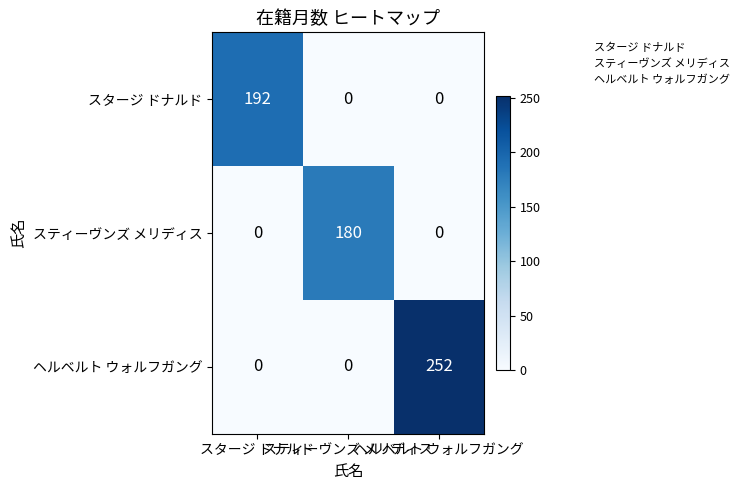

At how many categories does at least one series exceed 122?

3